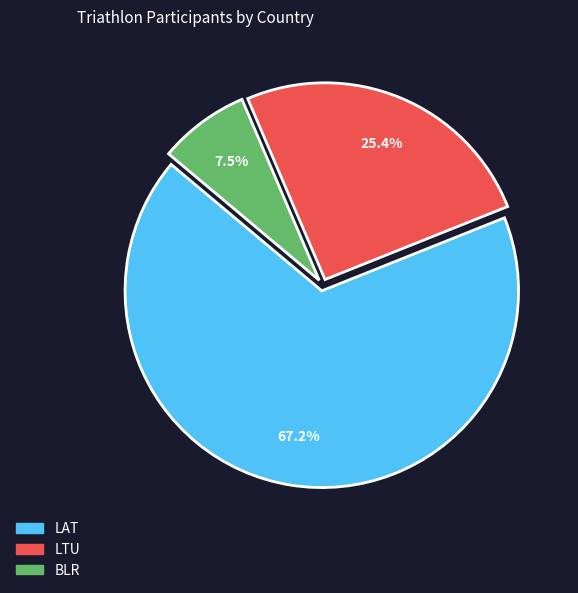

Rank the categories by value from highest to lowest.

LAT, LTU, BLR